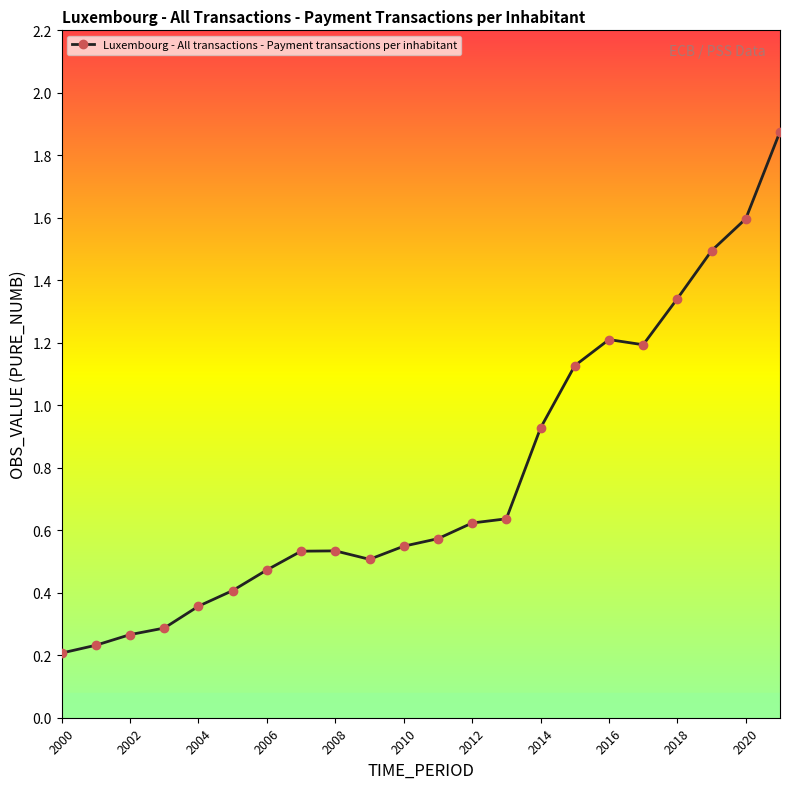

What is the sum of all values?

17.0